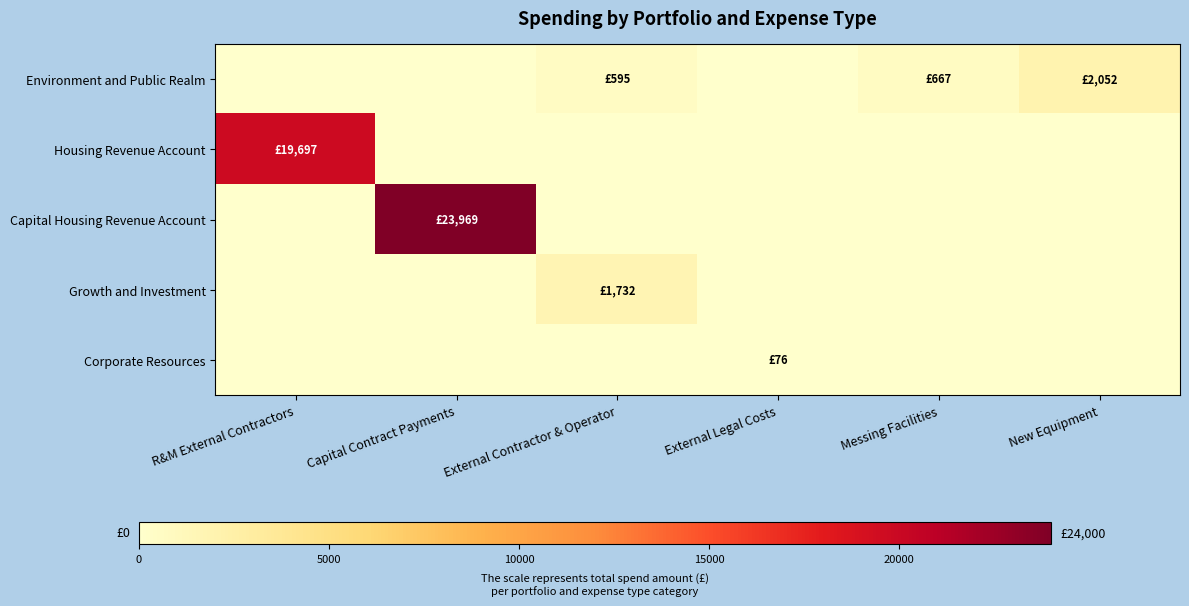

At which category does the chart reach its peak across all series?

Capital Contract Payments